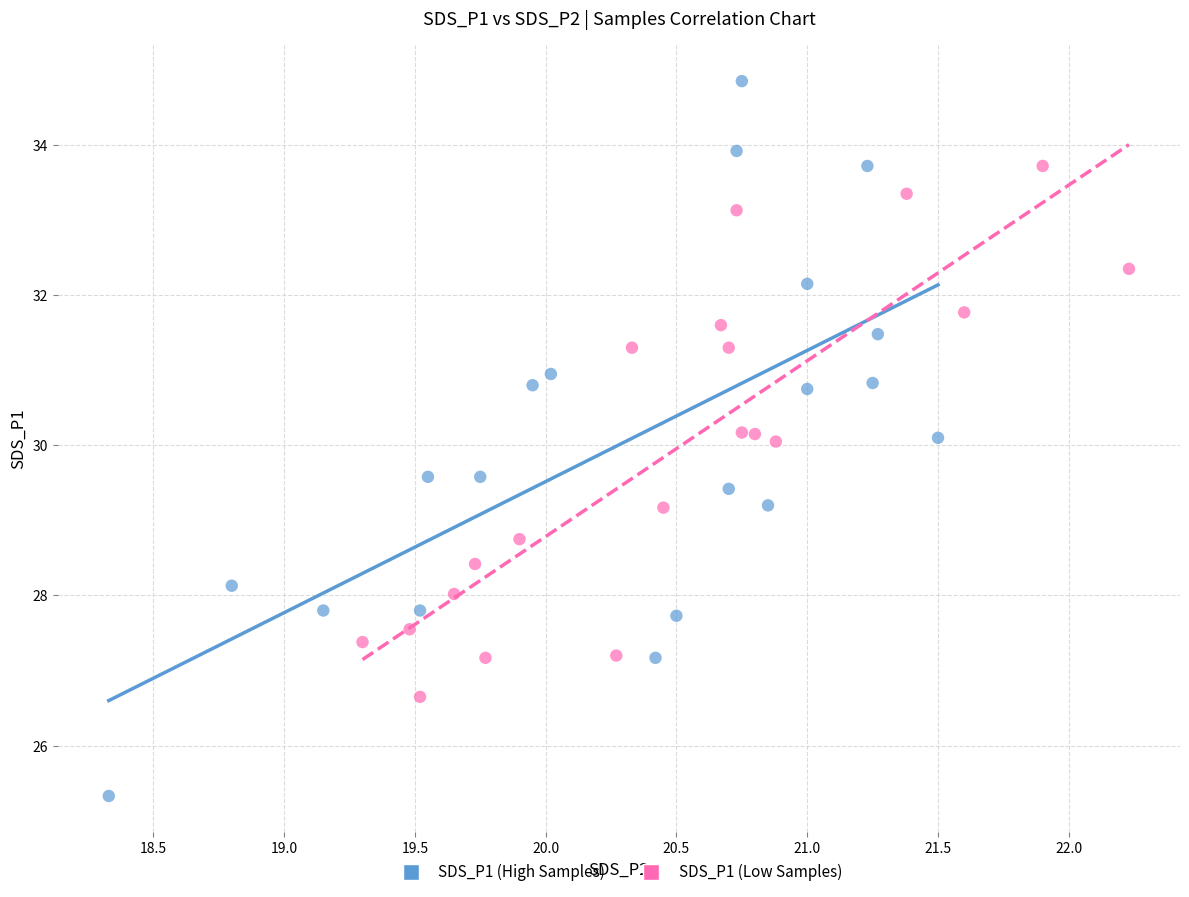

Which series has the widest spread of Y values?

SDS_P1 (High Samples)